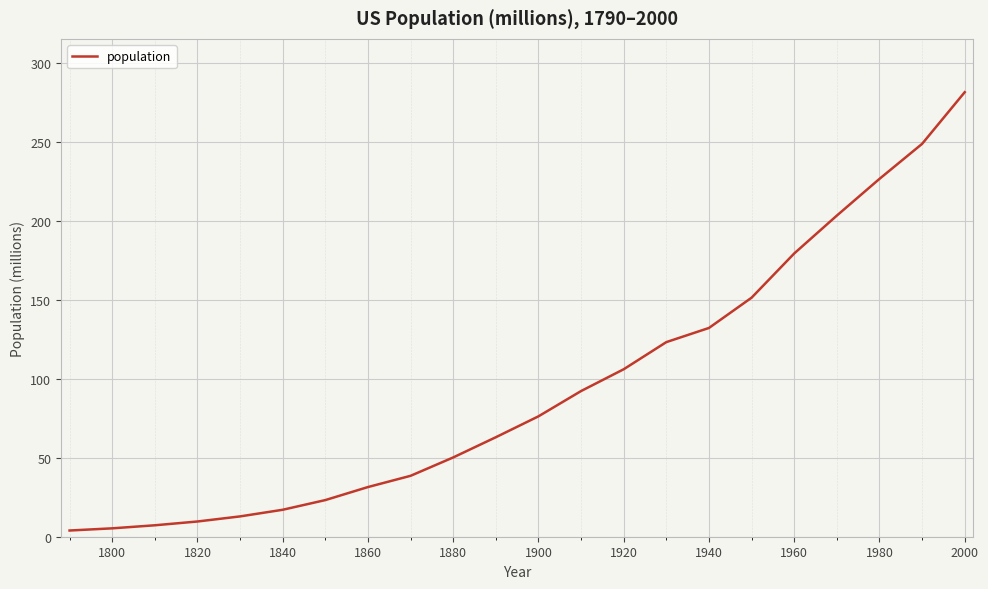

Reading left to right, transcribe all the data shown in this chart.

3.9	5.3	7.2	9.6	12.9	17.1	23.2	31.4	38.6	50.2	63.0	76.2	92.2	106.0	123.2	132.2	151.3	179.3	203.3	226.5	248.7	281.4